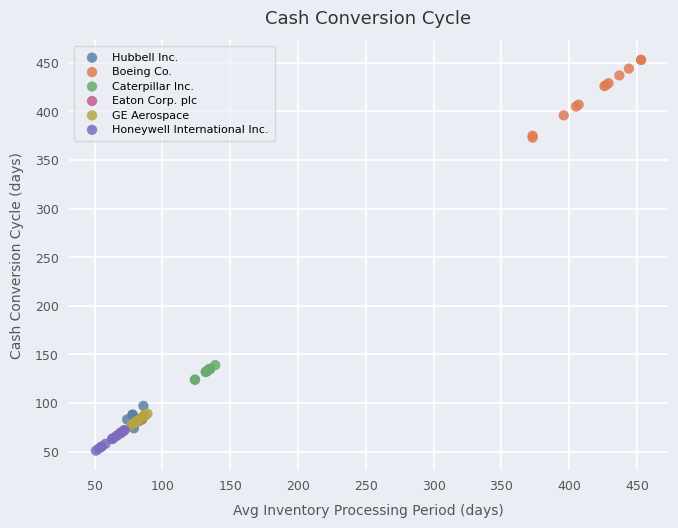

What are all the series names shown in the legend?

Hubbell Inc., Boeing Co., Caterpillar Inc., Eaton Corp. plc, GE Aerospace, Honeywell International Inc.